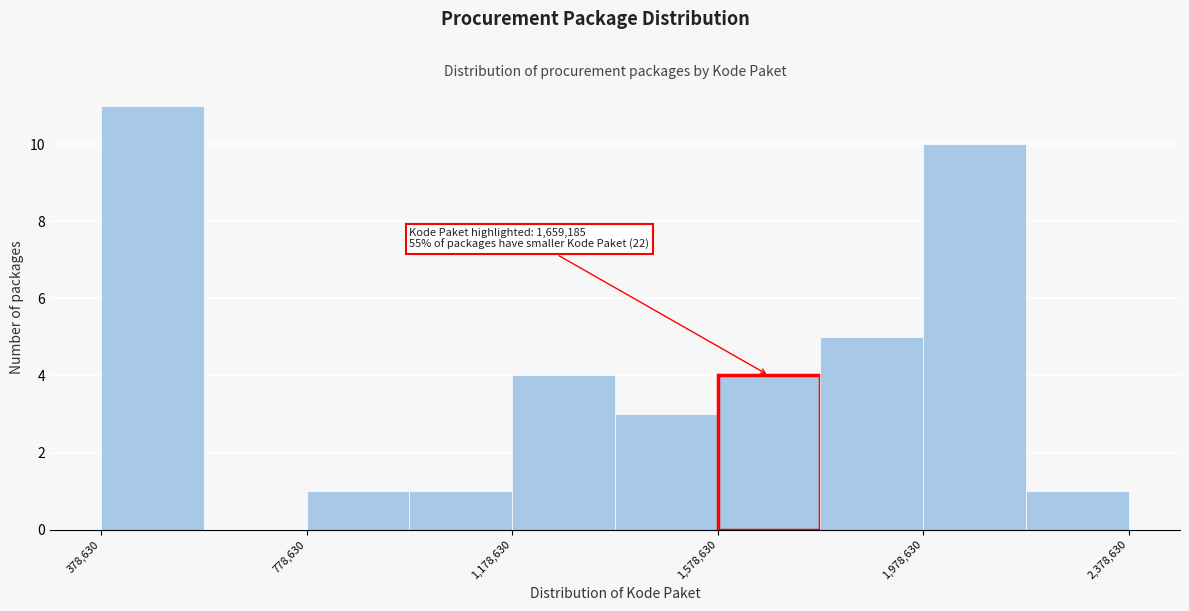

Which range on the x-axis has the tallest bar?

400000 to 600000